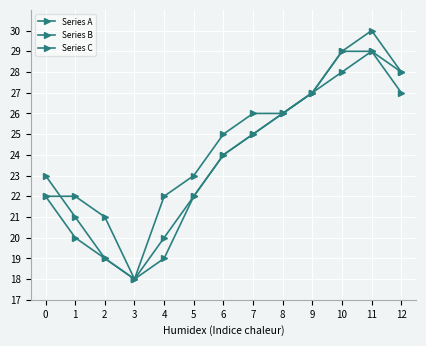

Which category has the lowest value in the Series A series?

3